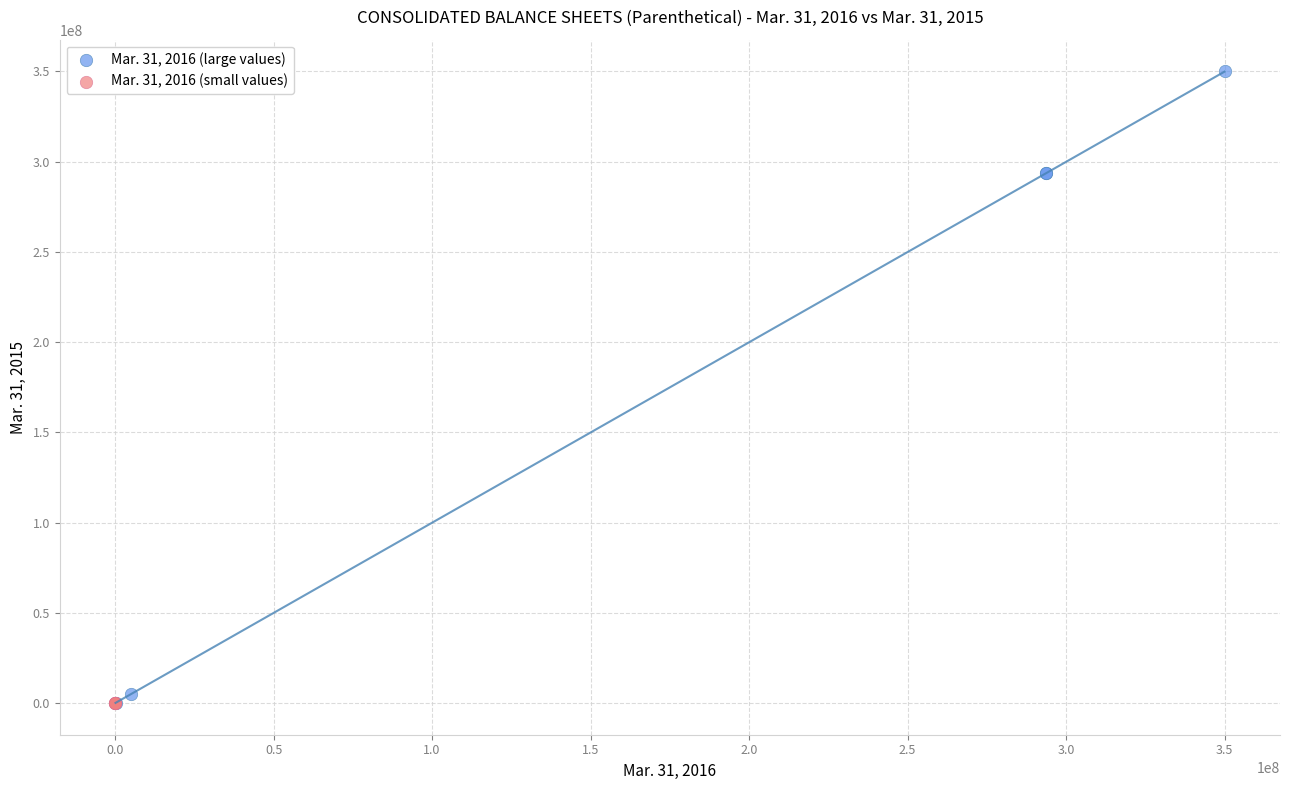

Which series has the largest Y range (max minus min)?

Mar. 31, 2016 (large values)